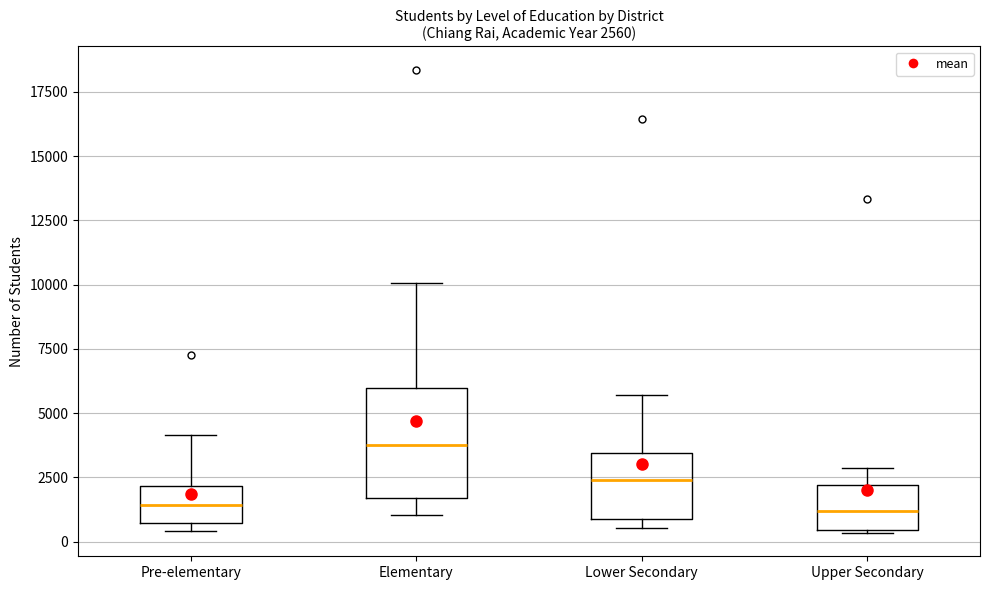

Which box is the tallest, from its lower edge to its upper edge?

Elementary